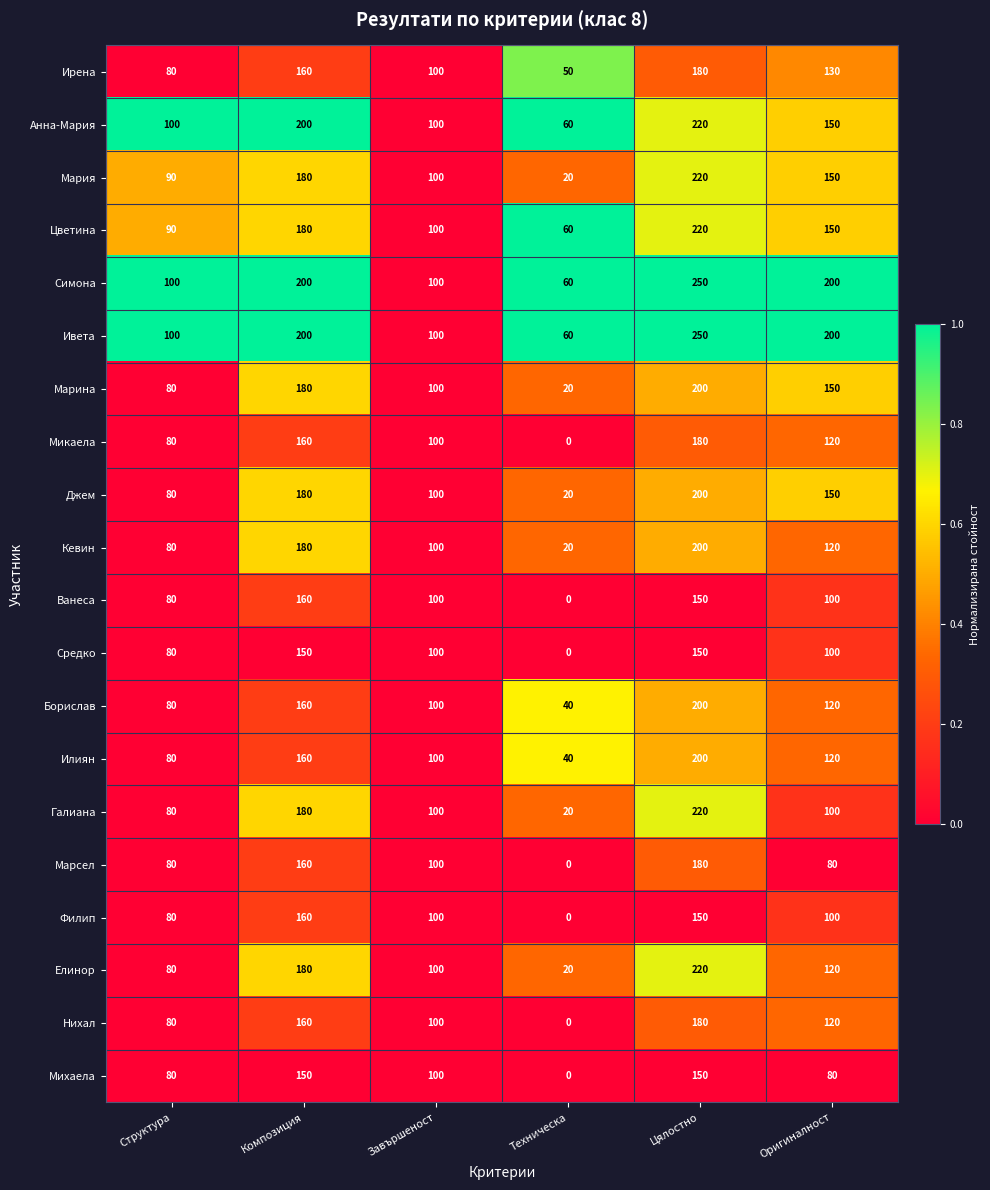

True or false: Цветина has a value of 171 at Завършеност.

False